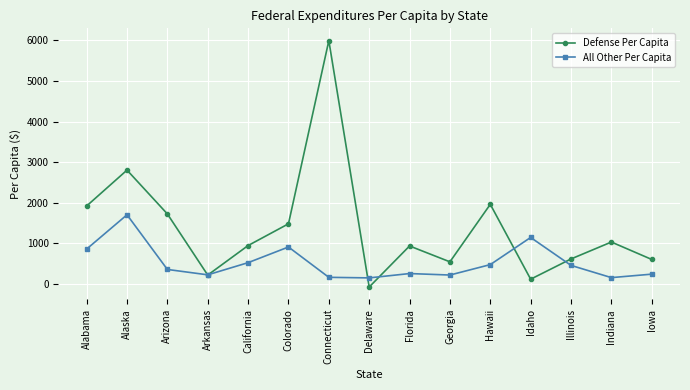

What is the label of the 7th point from the left?

Connecticut